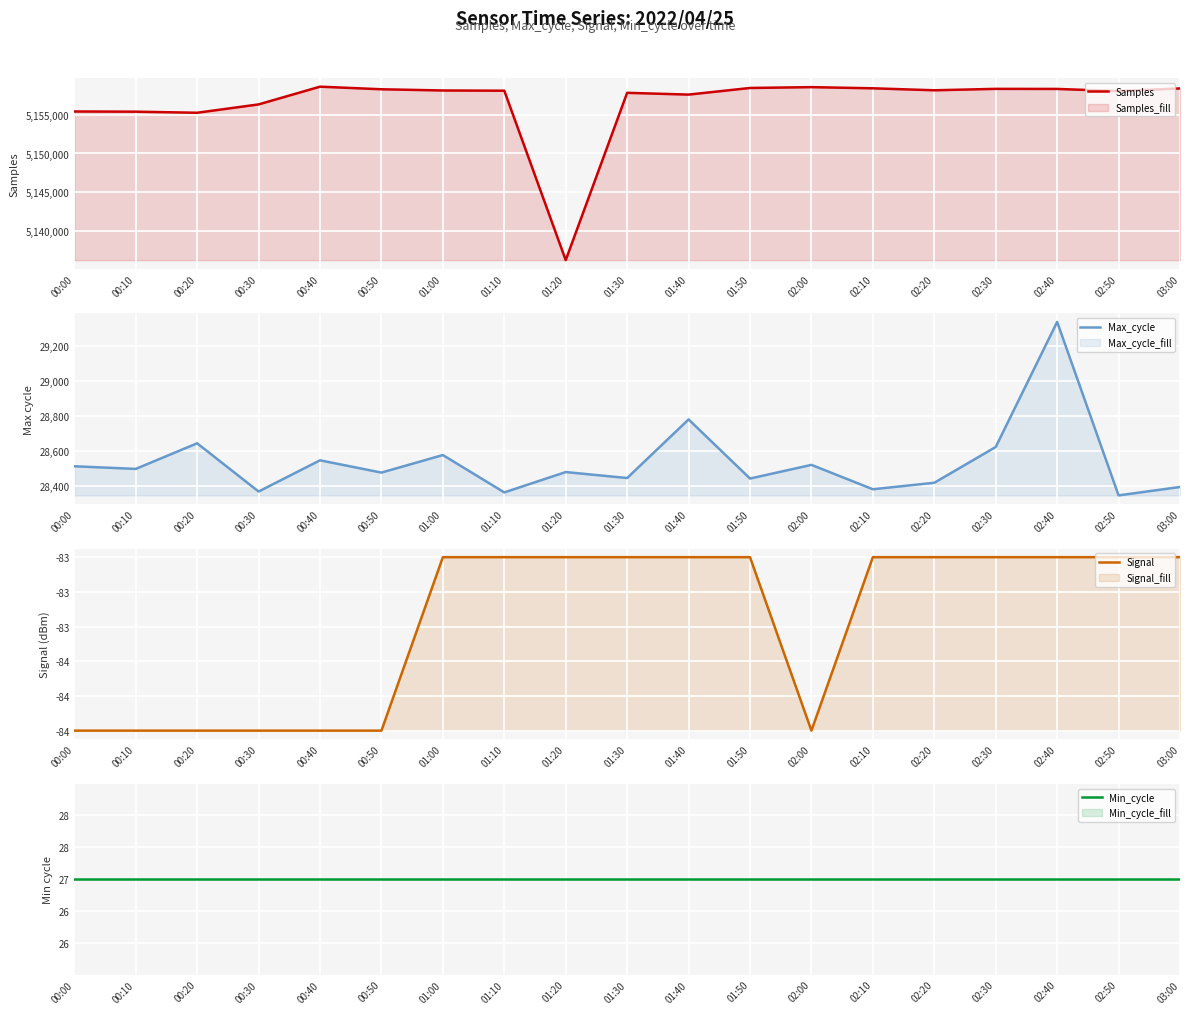

What is the lowest value of the Samples series?

5136242